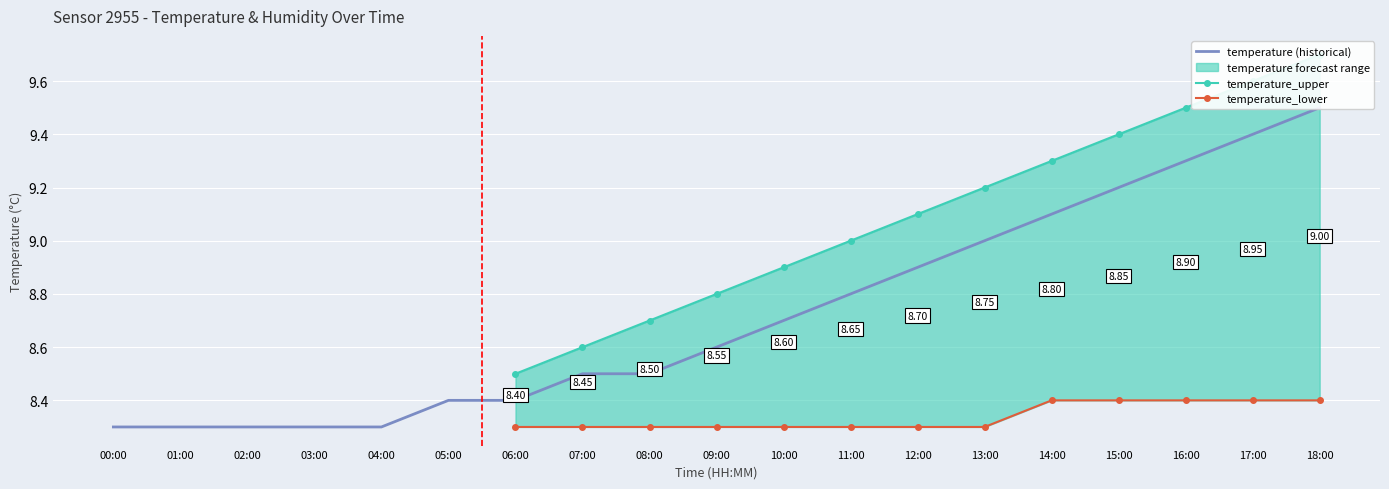

True or false: temperature_upper and temperature_lower intersect in this chart.

False